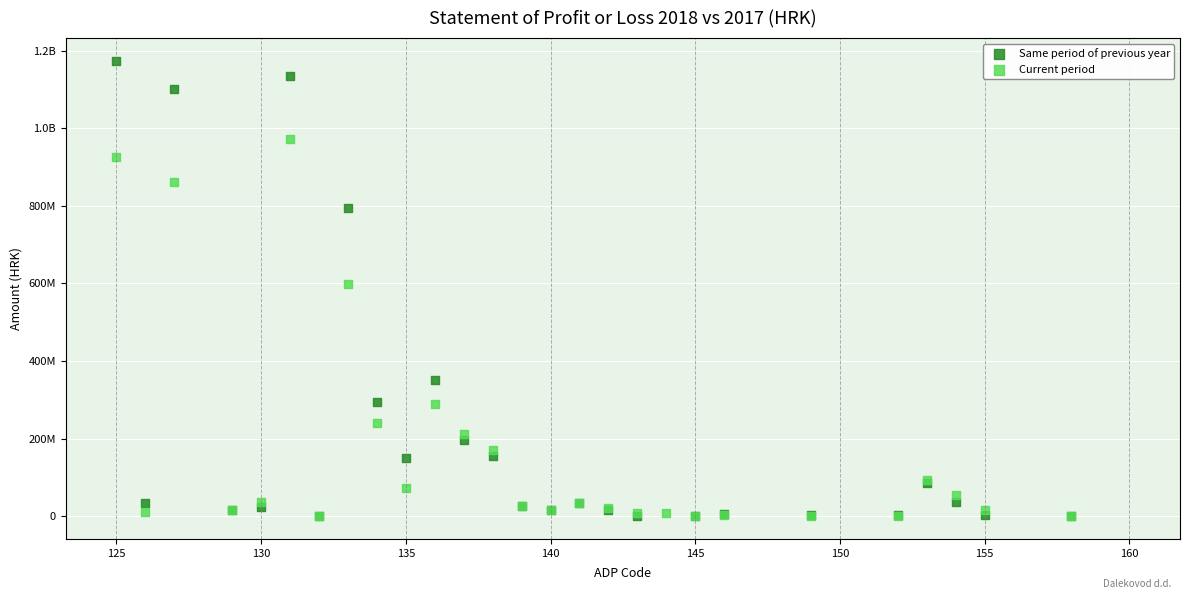

What are all the series names shown in the legend?

Same period of previous year, Current period